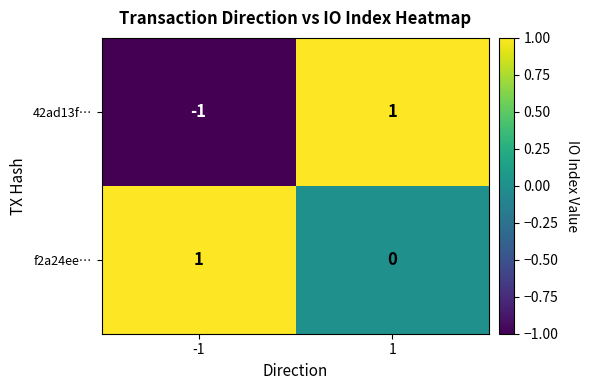

Which series has the widest spread of values?

42ad13f…